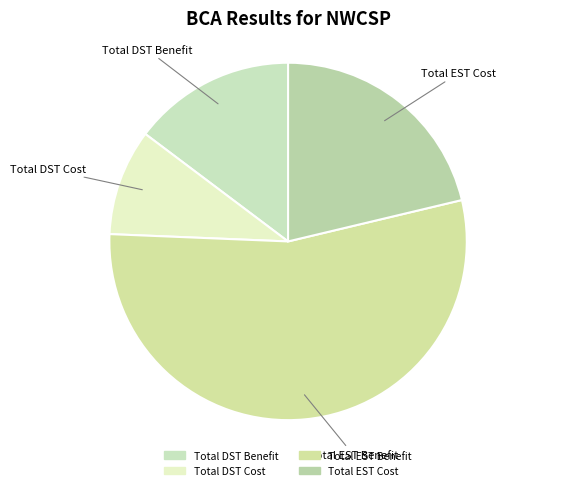

Which category accounts for the majority?

Total EST Benefit